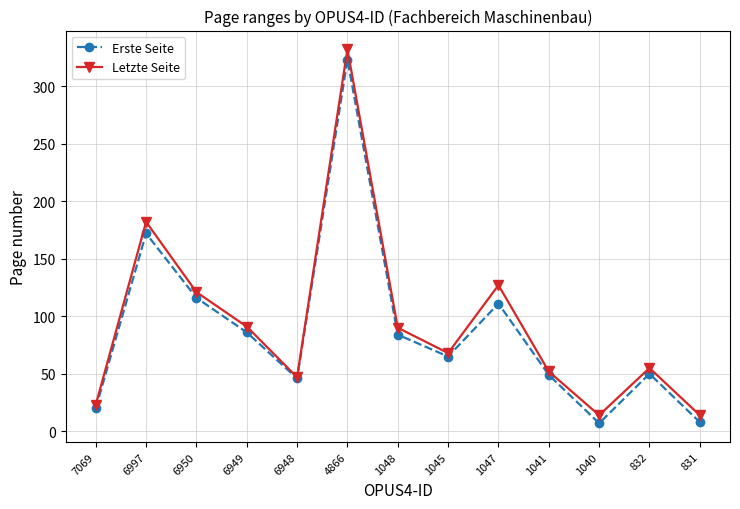

At which label is Erste Seite closest to 165?

6997